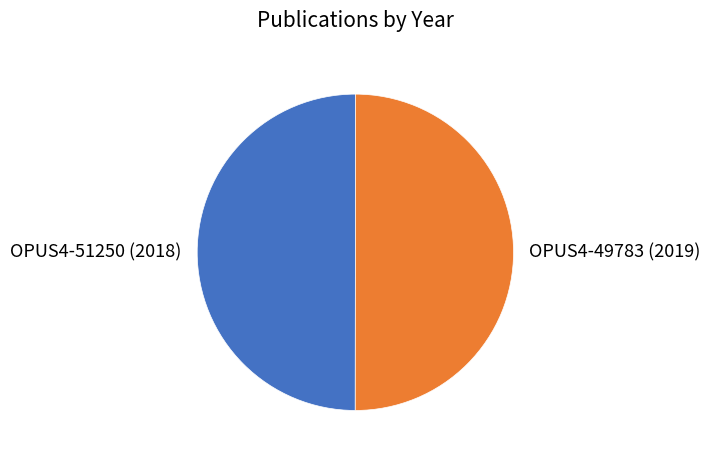

How many segments does this pie chart have?

2